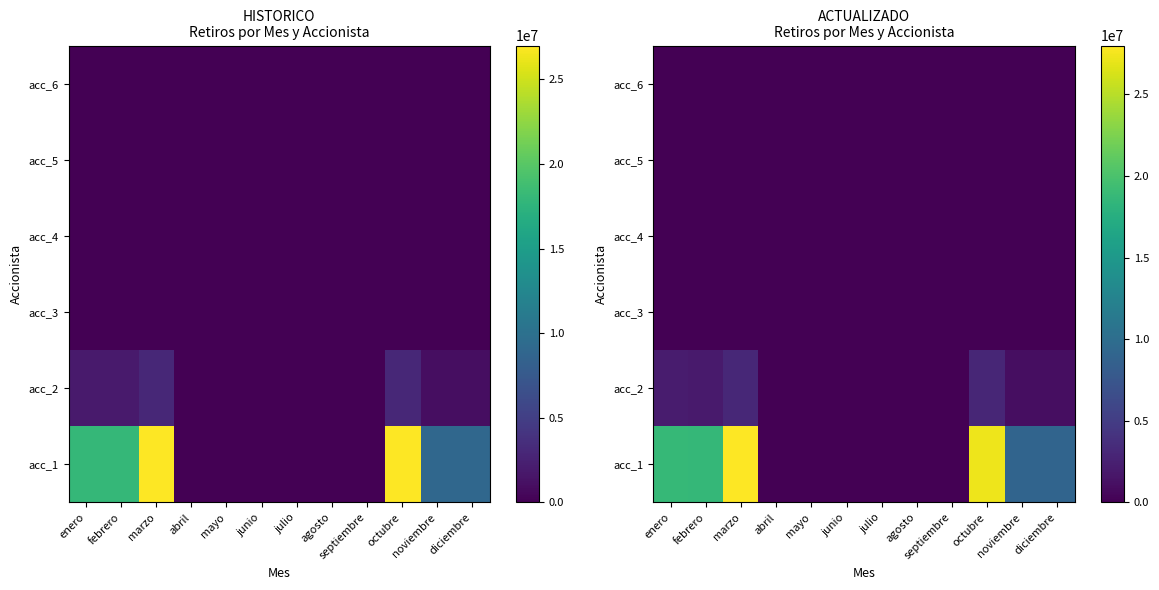

Count the number of categories in the chart.

12